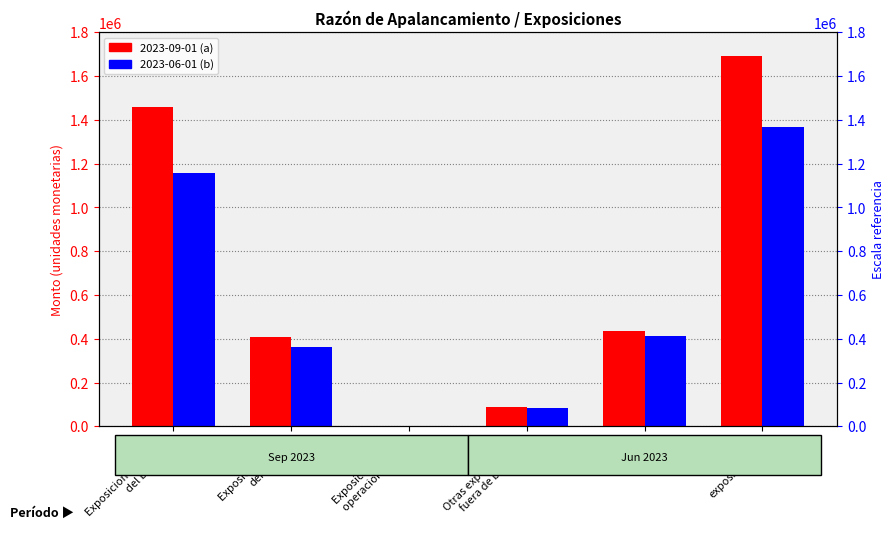

How many data points in a are above 437485?

2